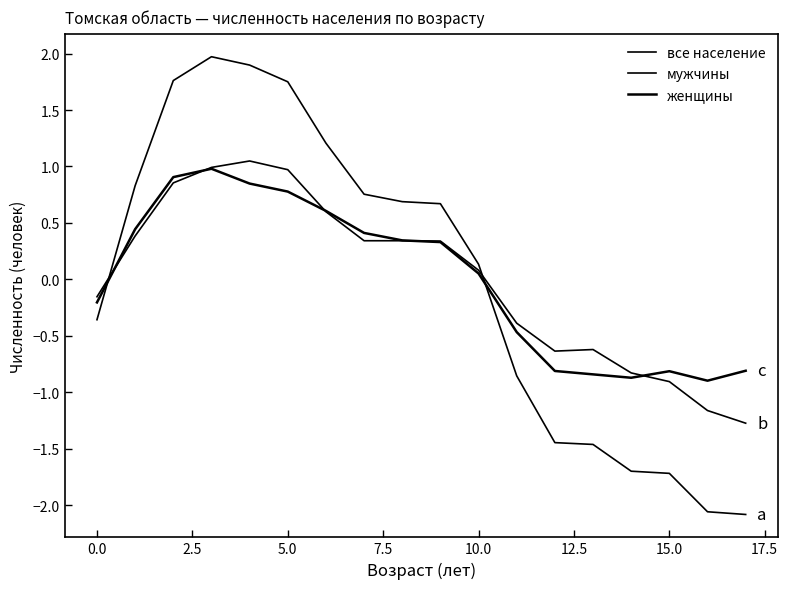

Does the chart have visible grid lines?

No